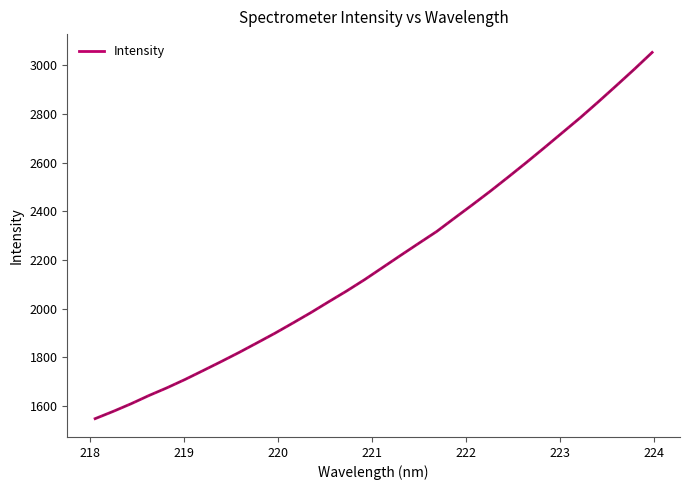

What is the greatest value displayed?

3053.7